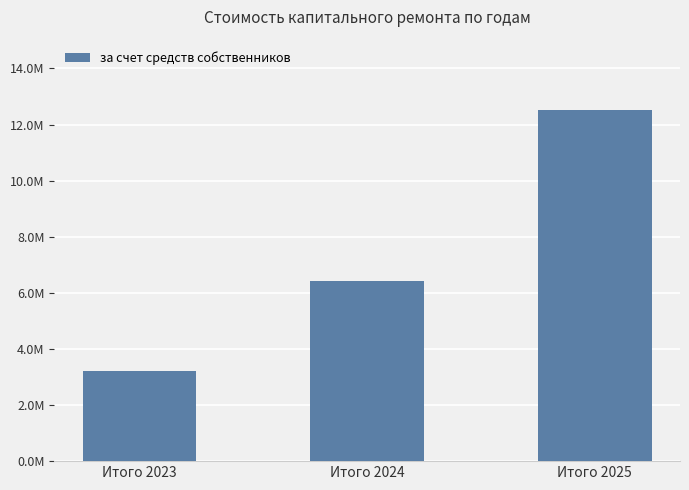

Does the chart contain any negative values?

No